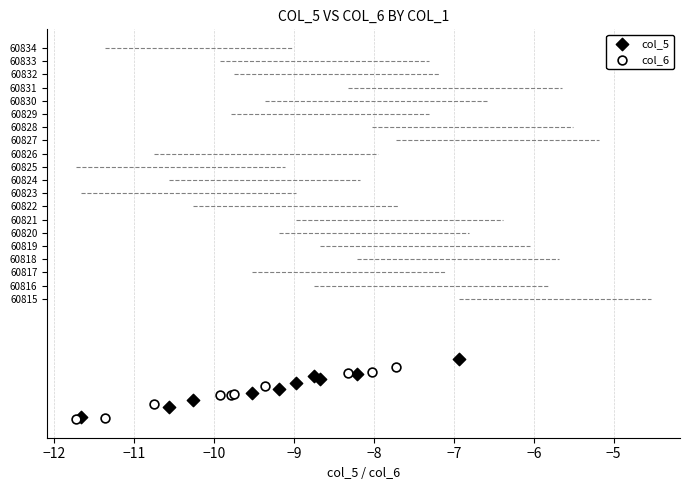

Which series contains the highest Y value?

col_5